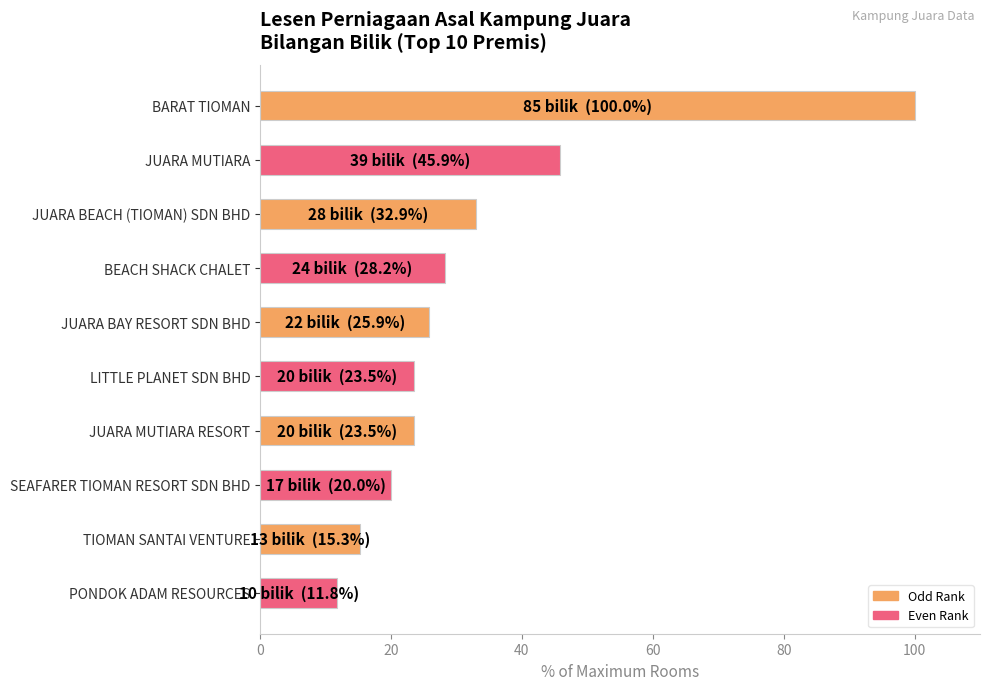

True or false: the data shows 25.9 at JUARA BAY RESORT SDN BHD.

True